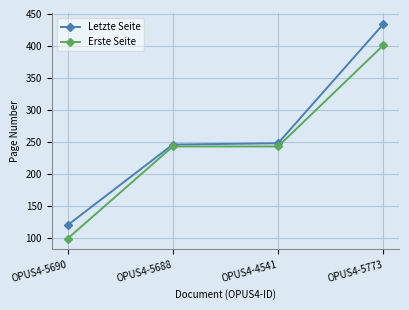

What is the approximate value of Erste Seite at OPUS4-5688?

243